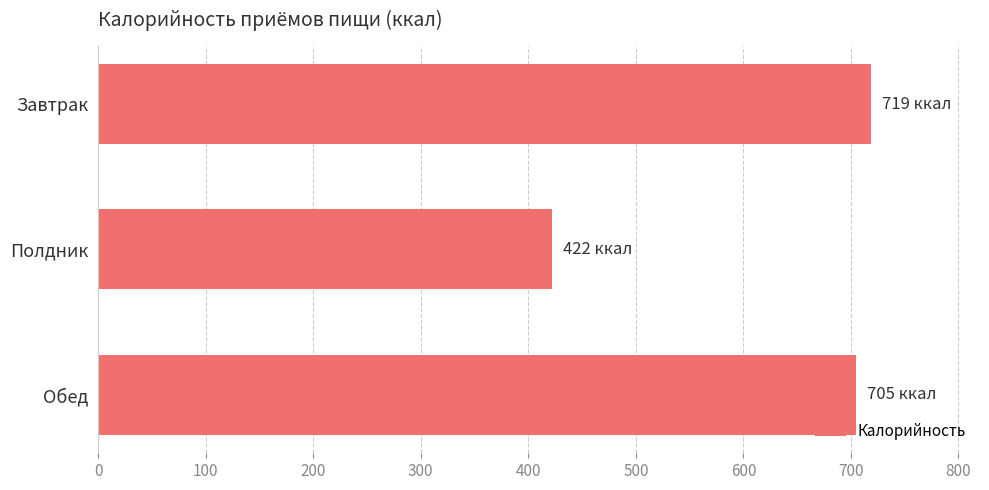

How many series are shown in this chart?

1